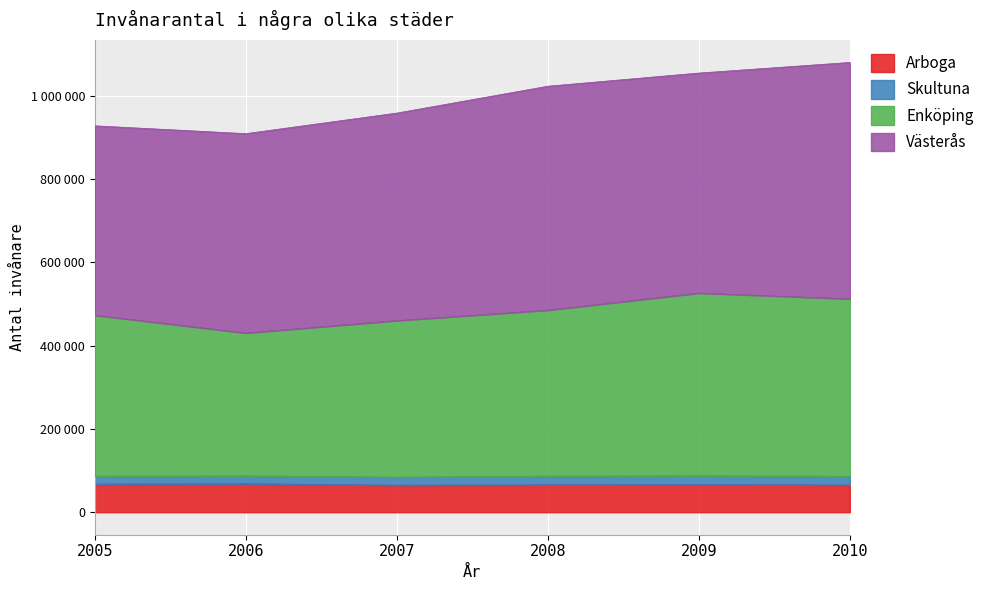

What are all the series names shown in the legend?

Arboga, Skultuna, Enköping, Västerås